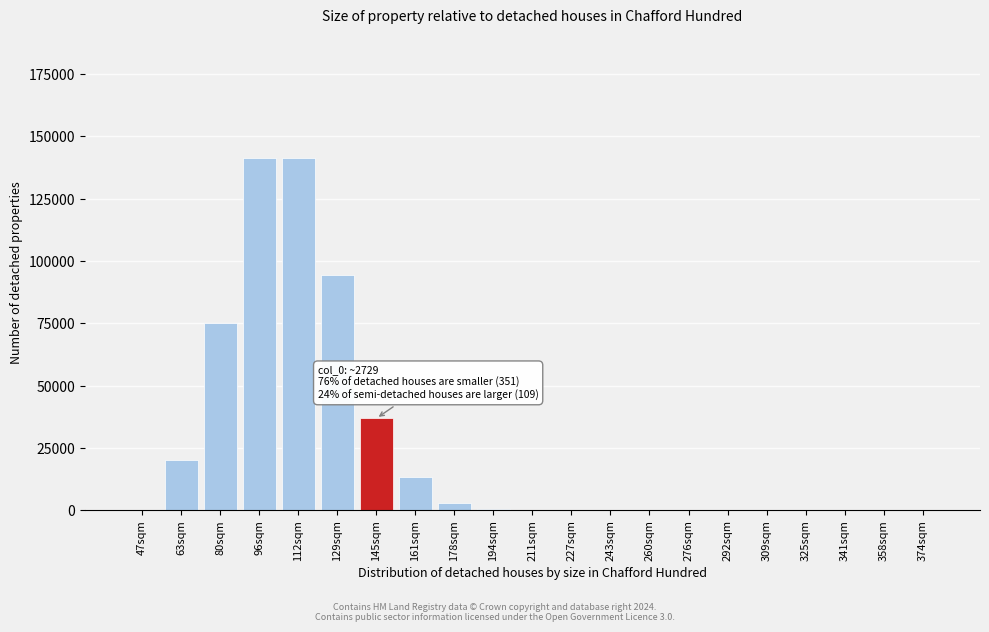

What is the sum of all values?

526669